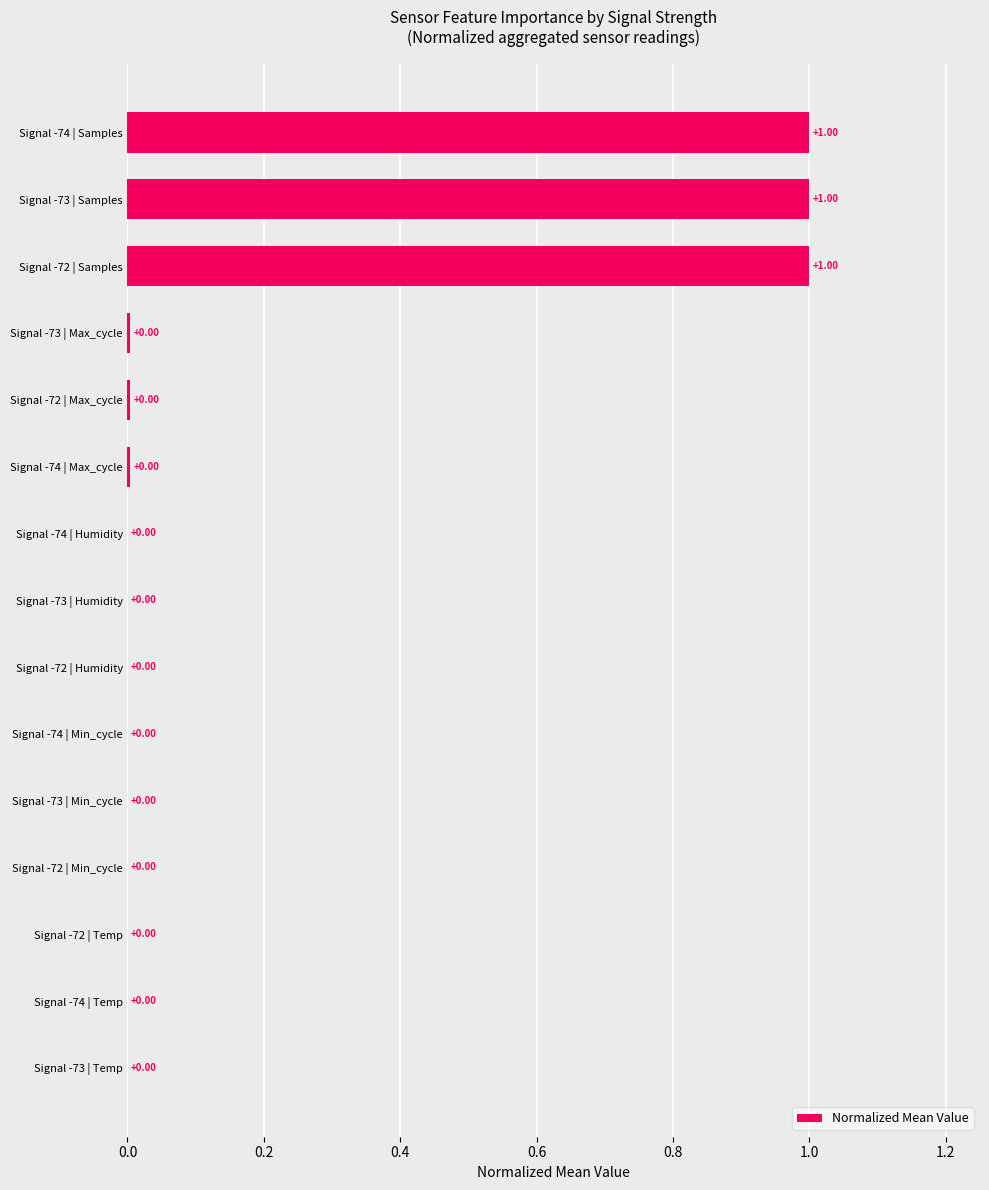

Between Signal -74 | Max_cycle and Signal -73 | Samples, which is larger?

Signal -73 | Samples